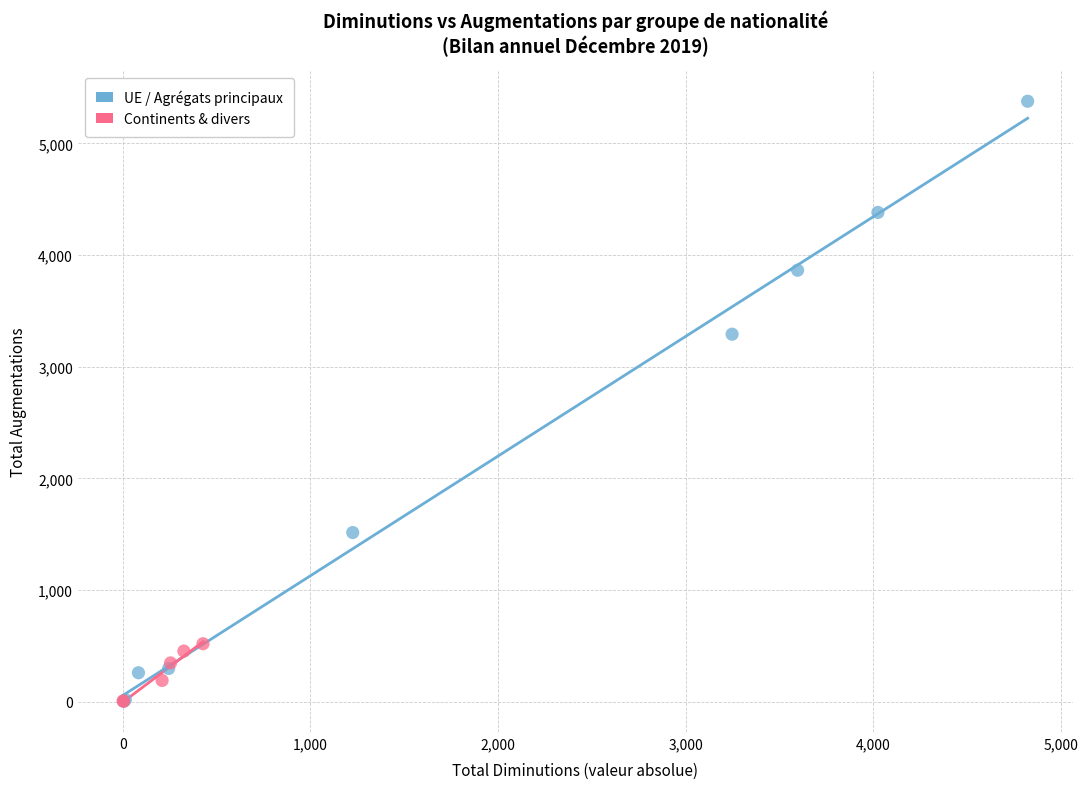

Which series has the largest Y range (max minus min)?

UE / Agrégats principaux